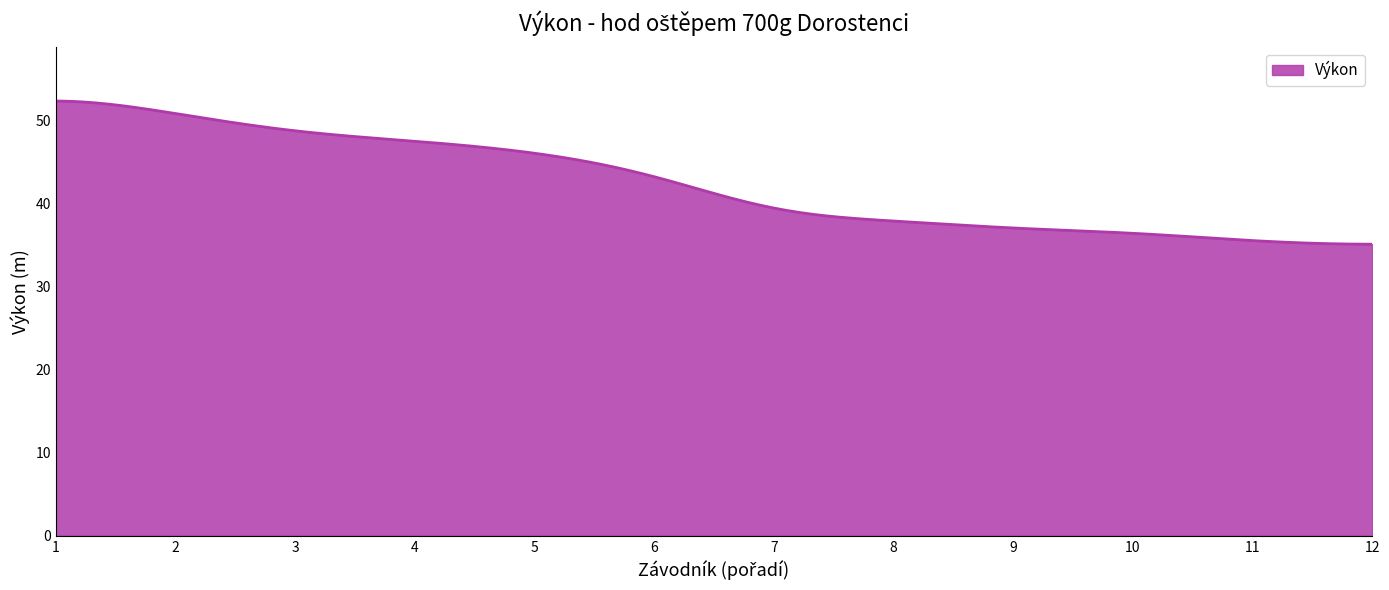

What is the maximum value shown in the chart?

52.4